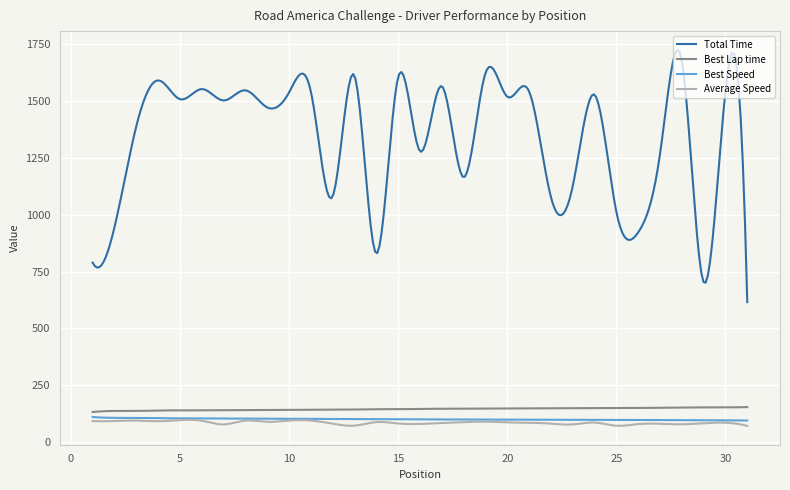

Count the number of data series in this chart.

4